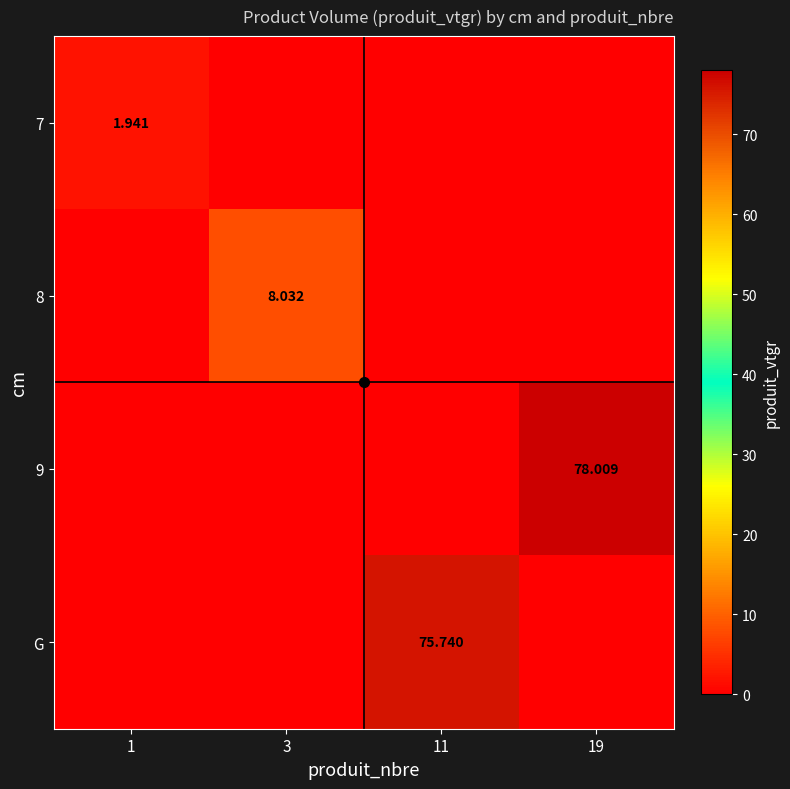

Count the 7 values in the range 0 to 1.

3